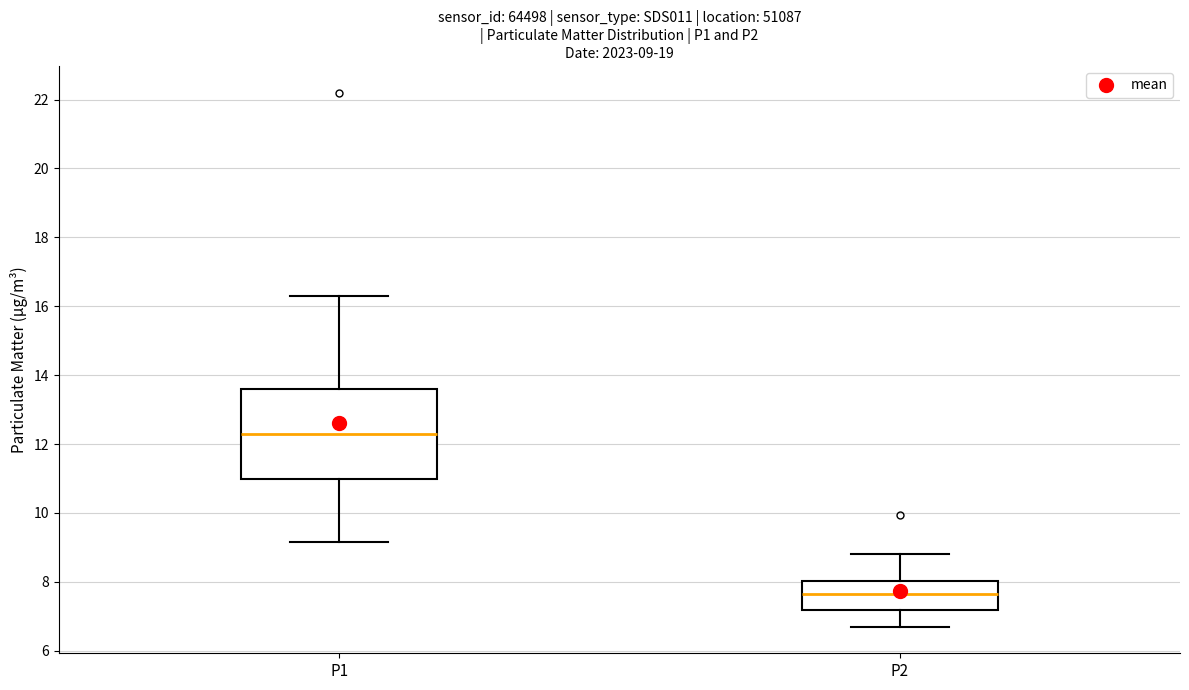

Comparing the boxes themselves (not the whiskers), which one is the tallest?

P1